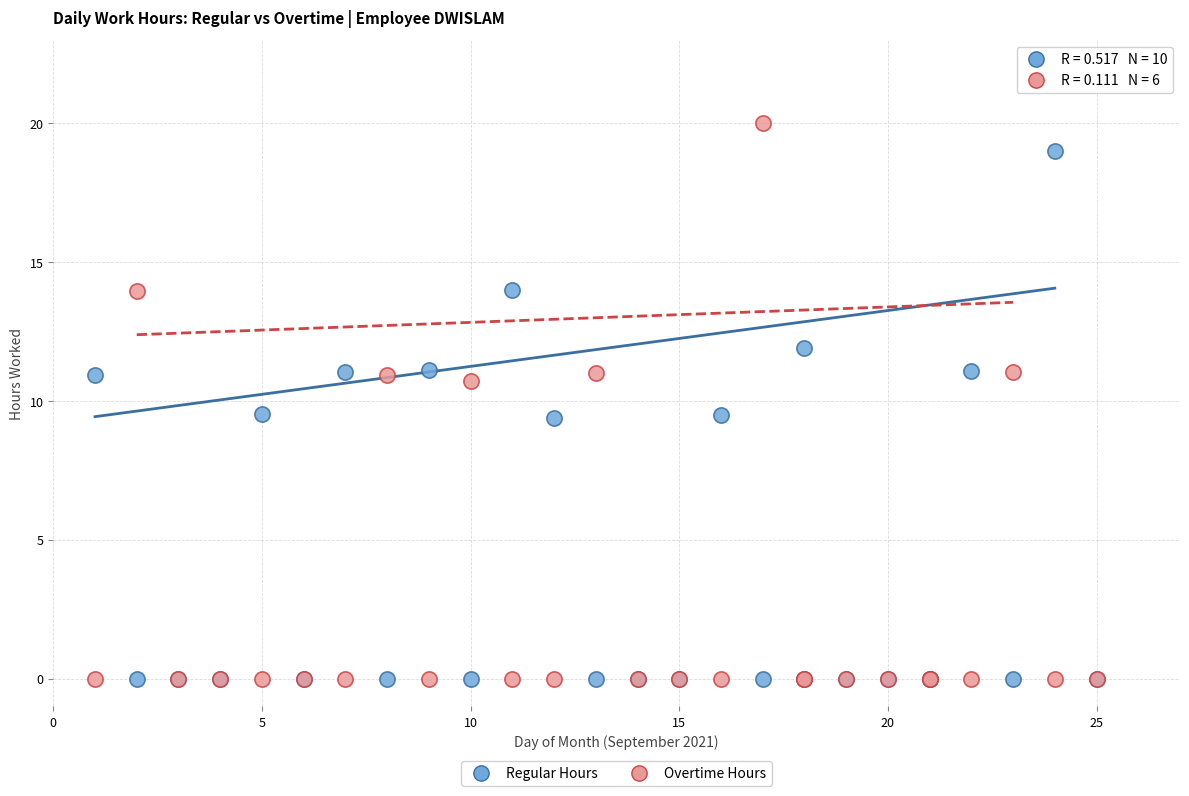

Which series has the largest Y range (max minus min)?

Overtime Hours